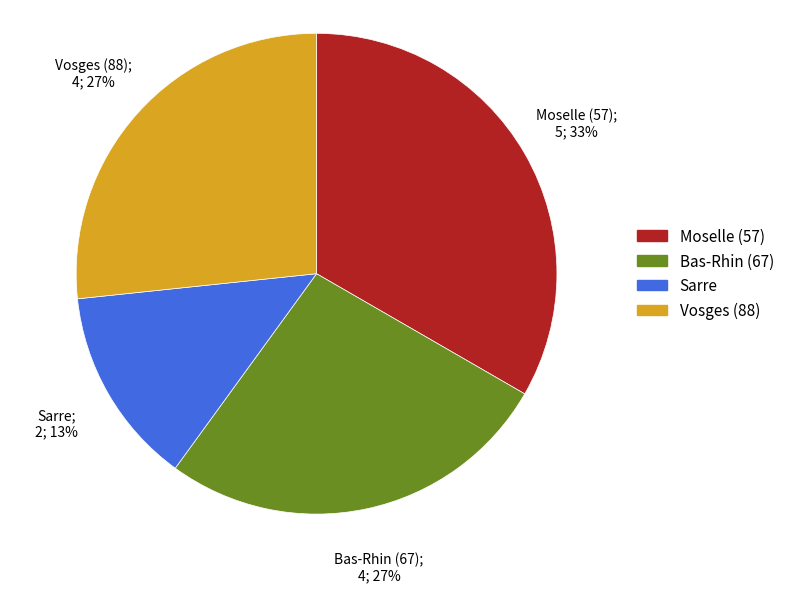

How many segments does this pie chart have?

4